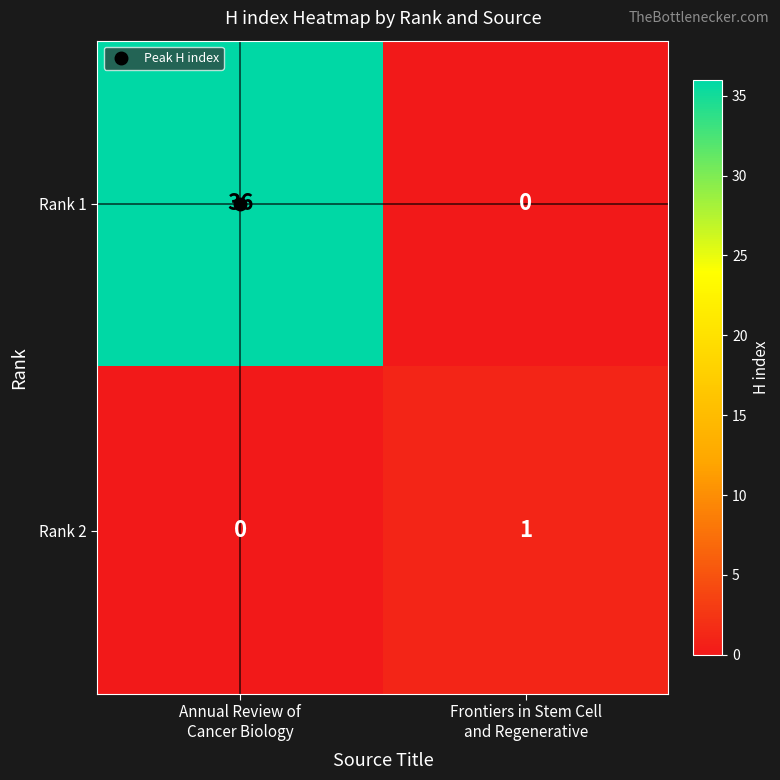

What is the greatest value displayed?

36